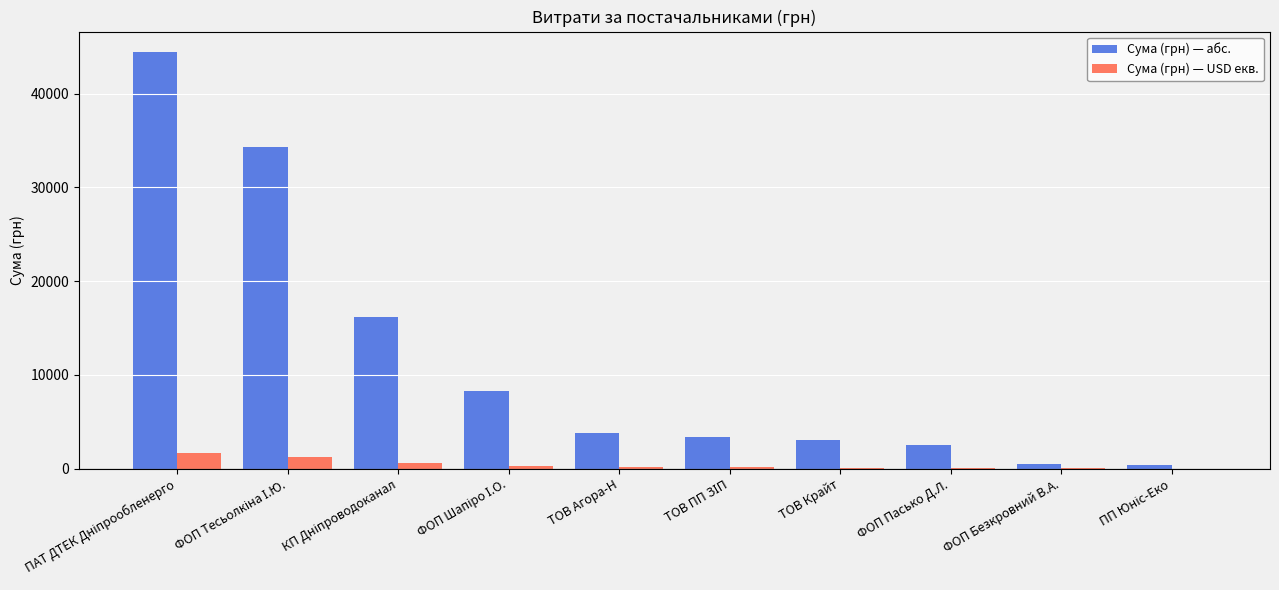

What is the maximum value shown in the chart?

44400.2